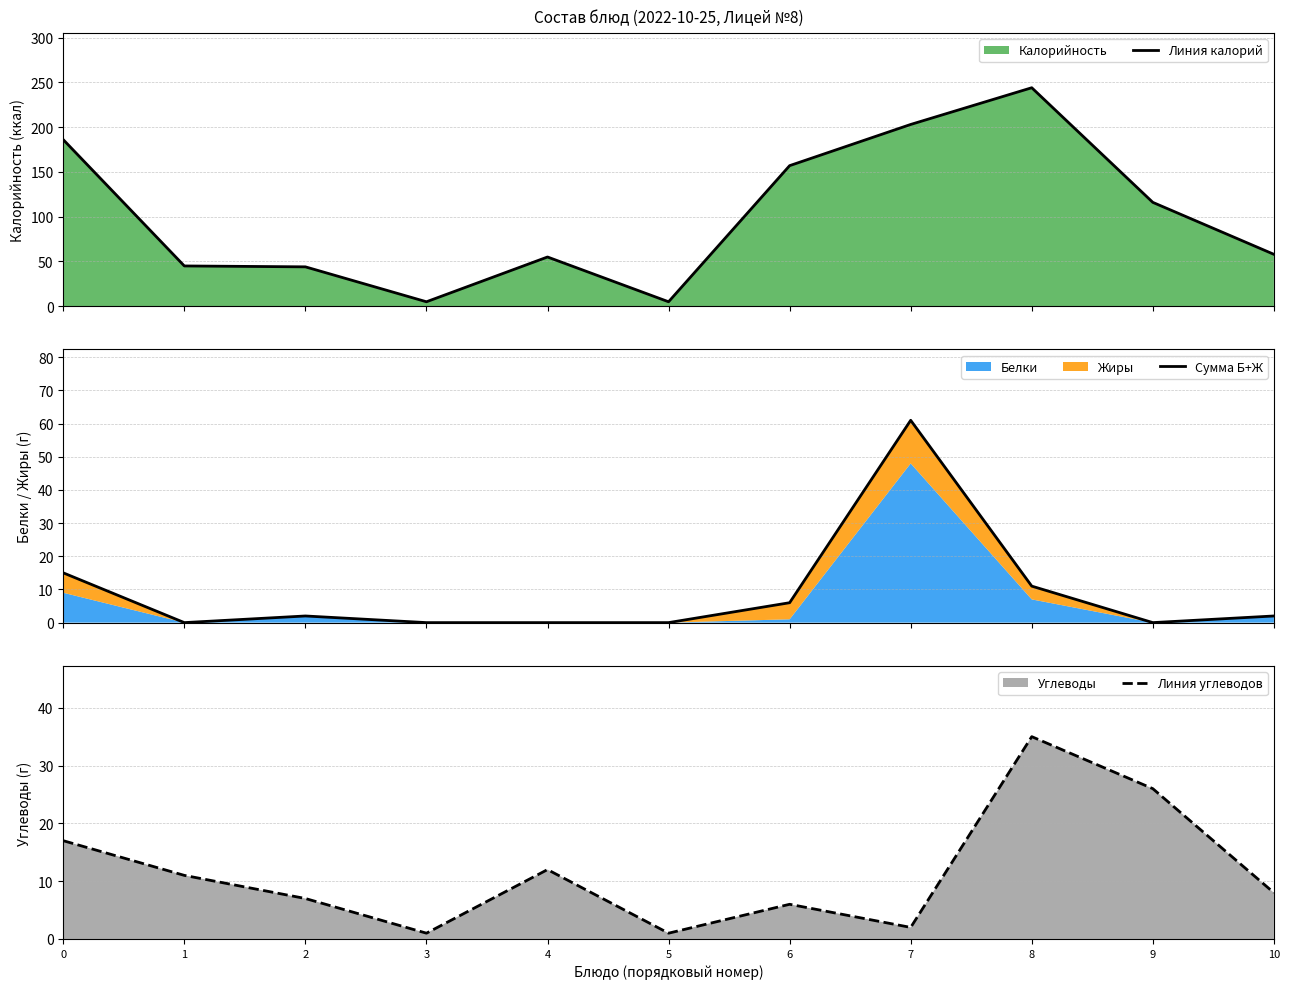

What is the sum of all Сумма Б+Ж values?

97